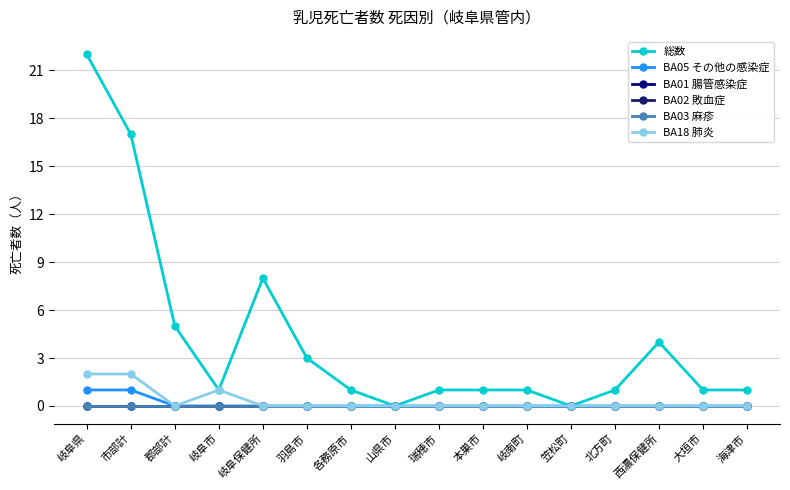

True or false: BA01 腸管感染症 and BA03 麻疹 cross at least once.

False